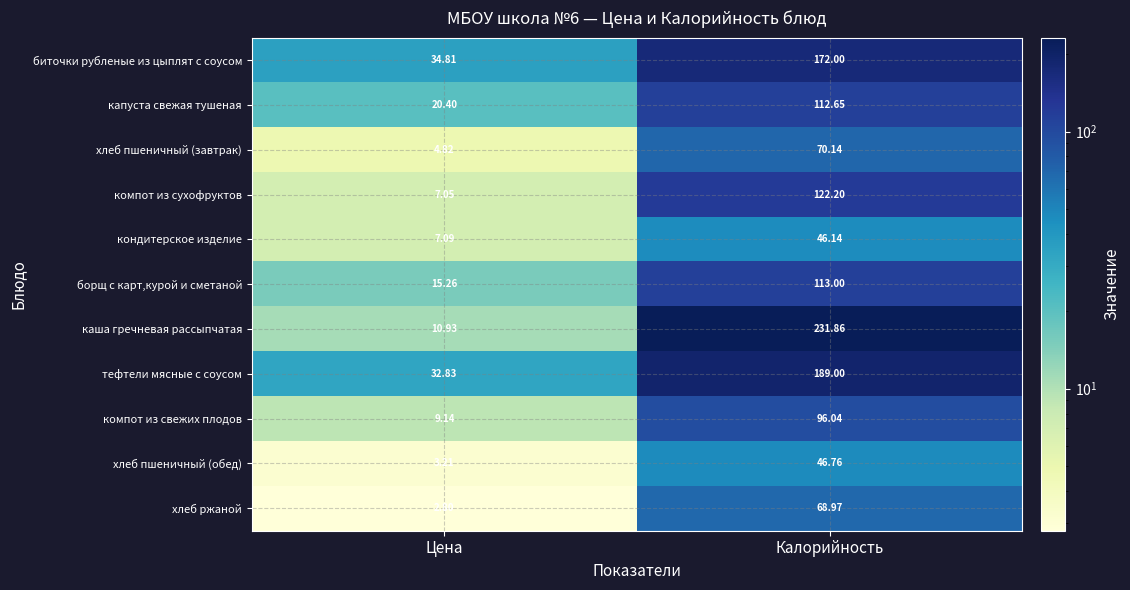

At Цена, list the series in order from largest to smallest.

биточки рубленые из цыплят с соусом, тефтели мясные с соусом, капуста свежая тушеная, борщ с карт,курой и сметаной, каша гречневая рассыпчатая, компот из свежих плодов, кондитерское изделие, компот из сухофруктов, хлеб пшеничный (завтрак), хлеб пшеничный (обед), хлеб ржаной